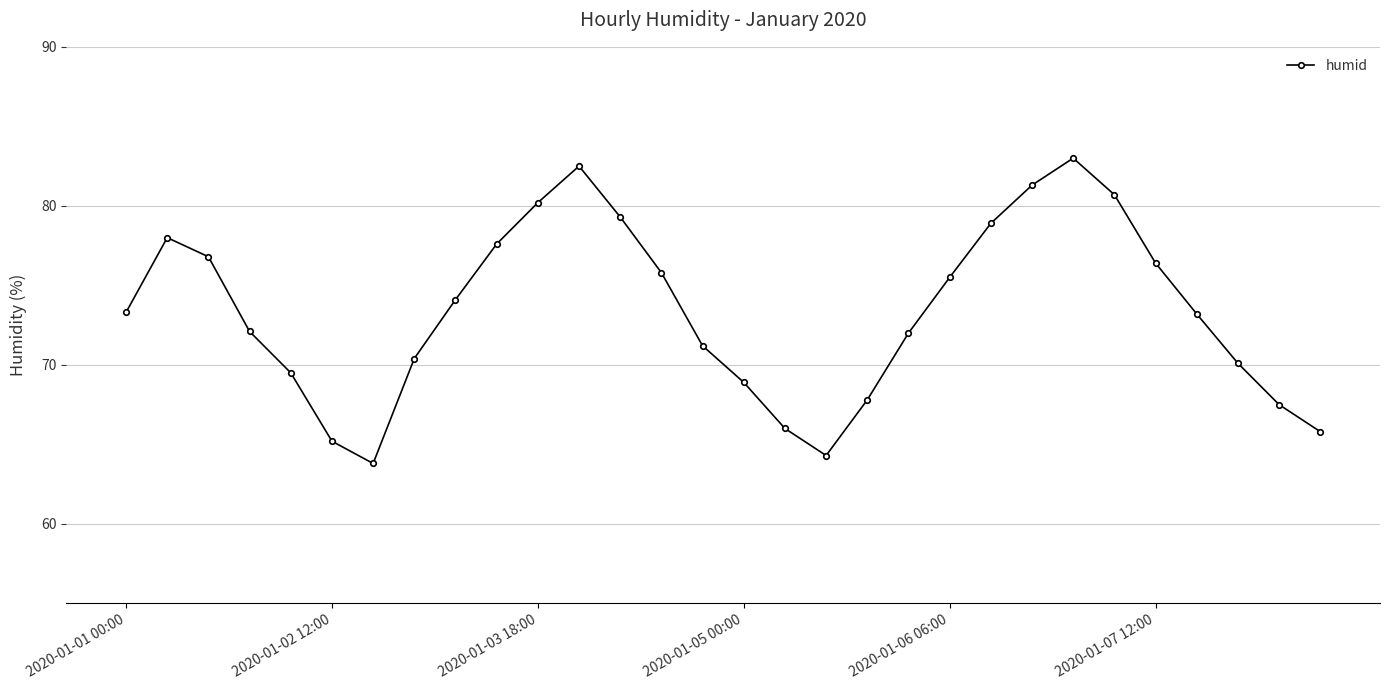

How many interior local valleys (lower than both neighbors) does the data have?

2